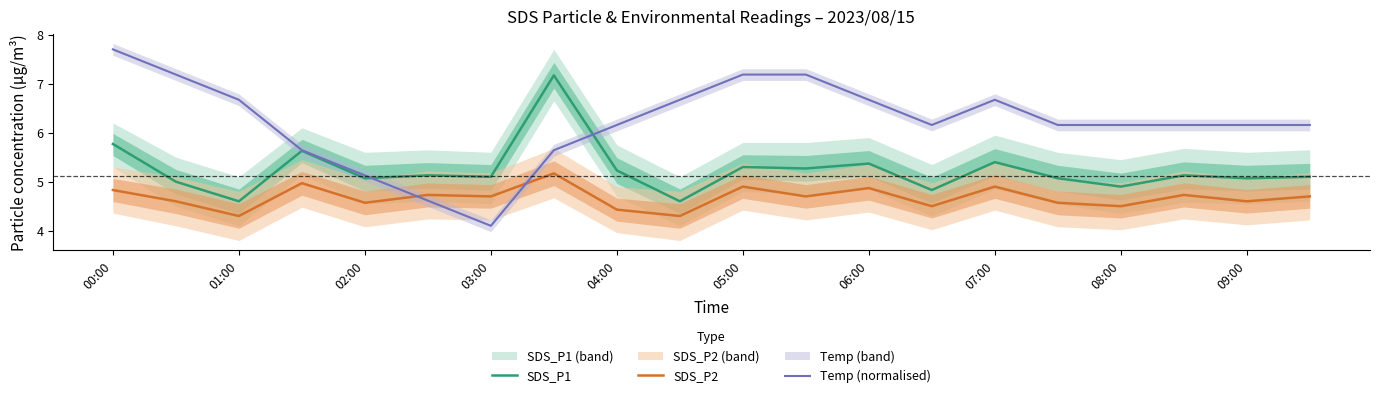

What is the spread (max minus min) of values at 19?

1.5